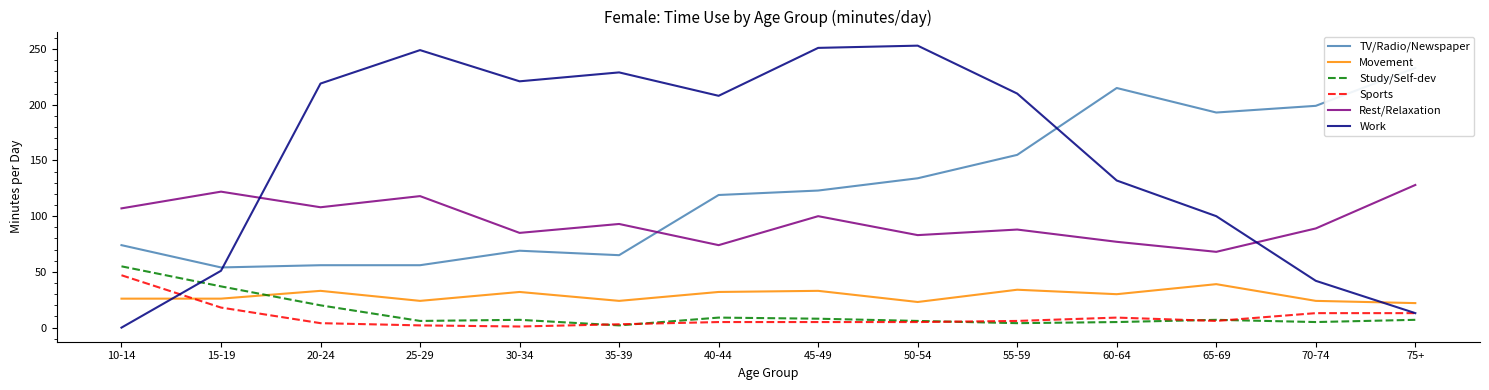

At which category does TV/Radio/Newspaper reach its first local valley?

15-19